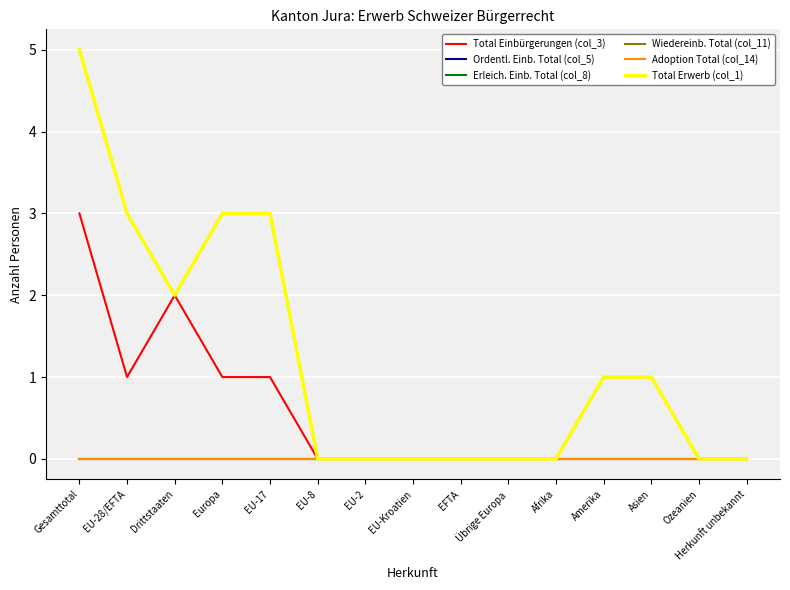

Does the chart display data point markers on the line(s)?

No